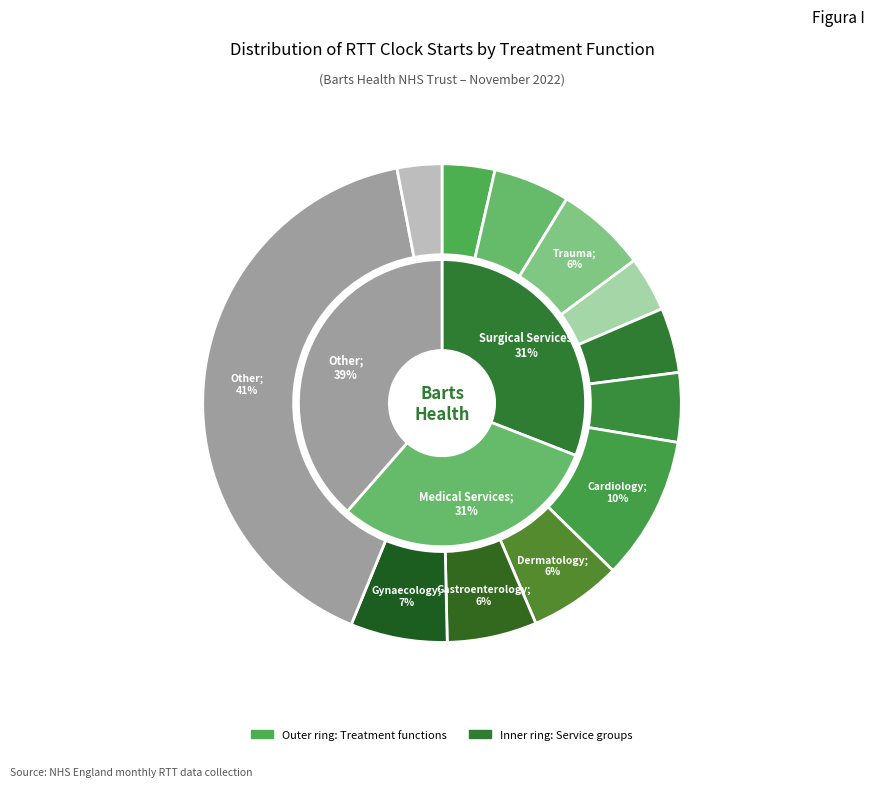

Does any single category account for the majority?

No